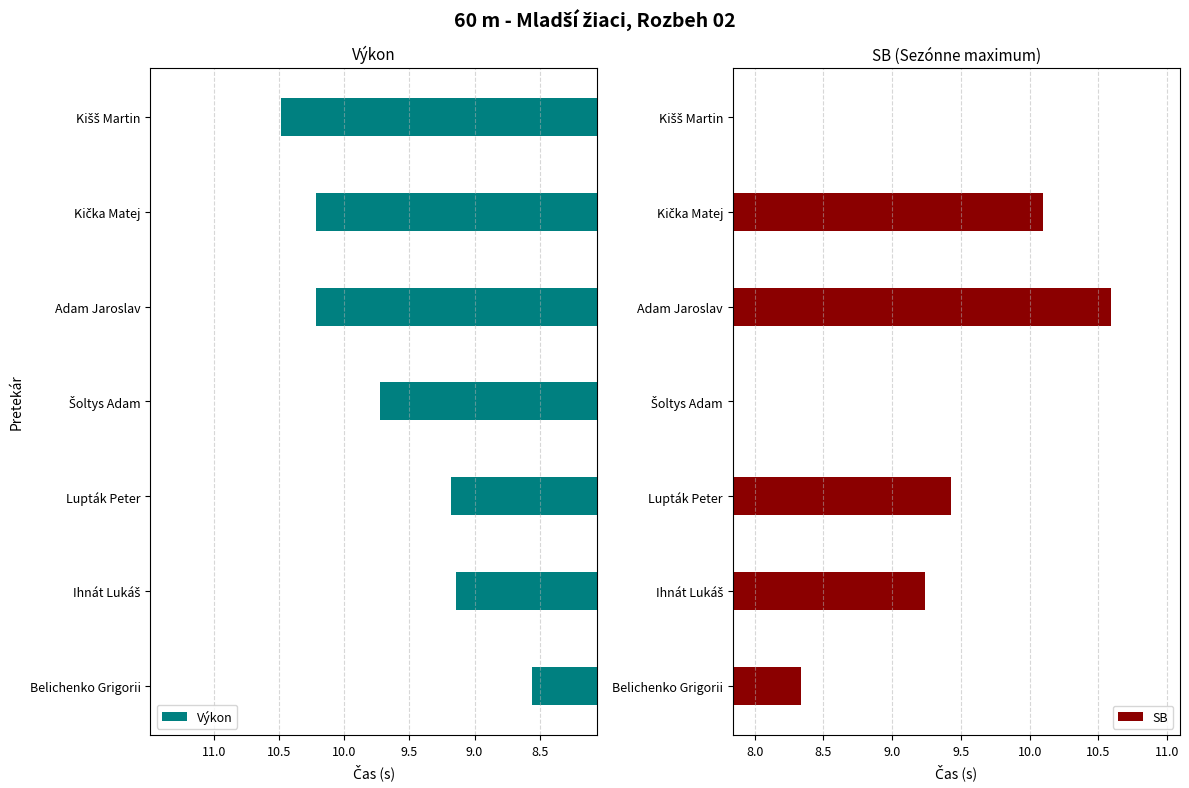

At how many categories does at least one series exceed 5?

7